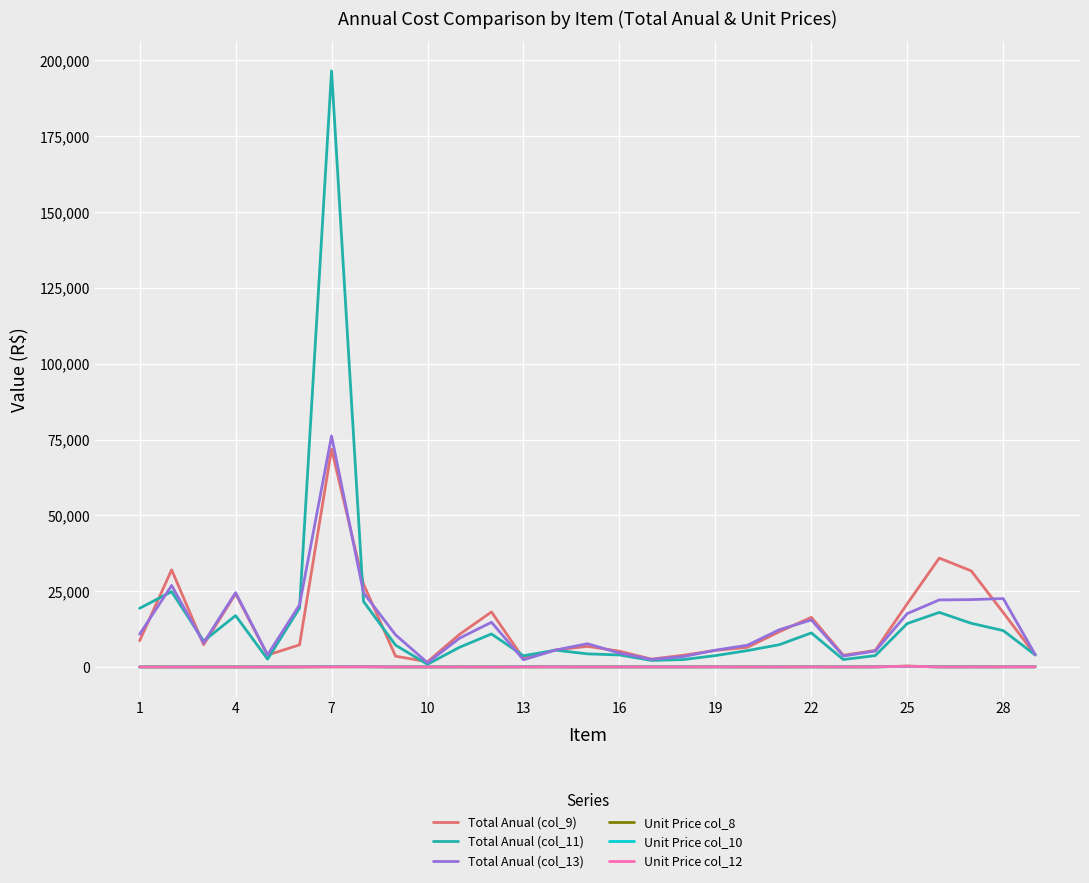

Which series has the largest range (max minus min)?

Total Anual (col_11)